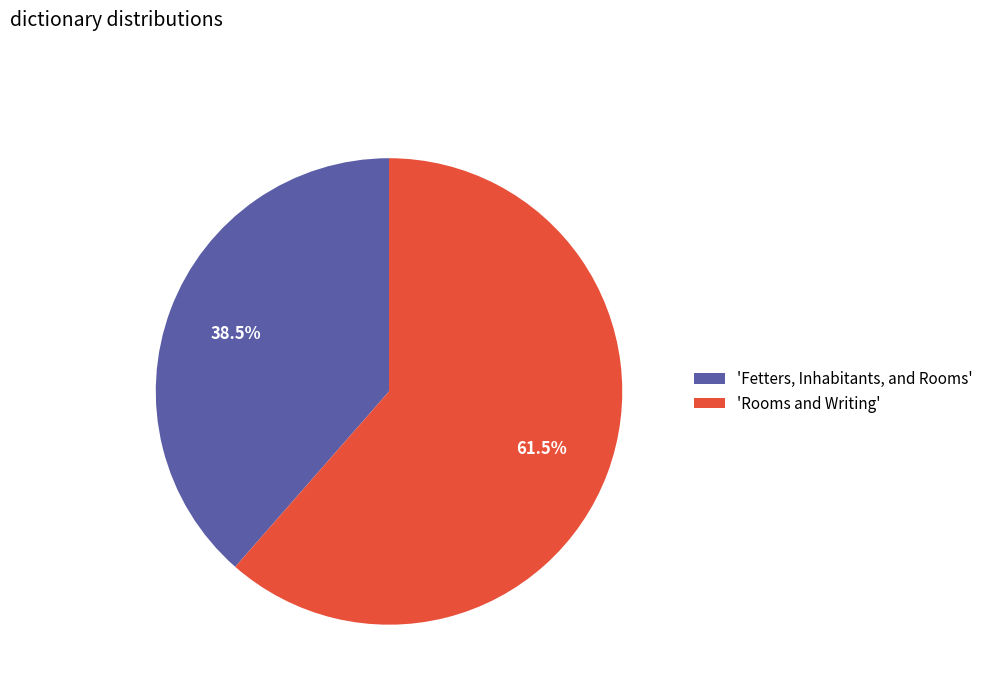

What is the ratio of the value at 'Fetters, Inhabitants, and Rooms' to the value at 'Rooms and Writing'?

0.6